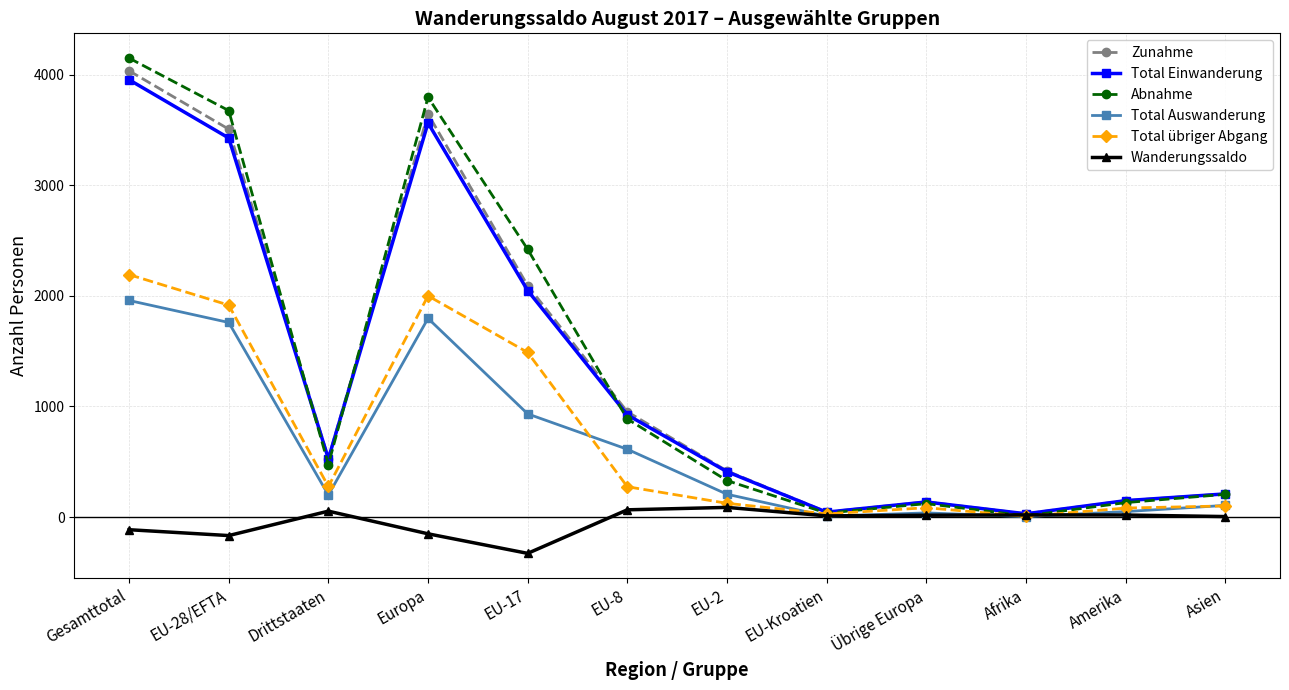

List the series in order of their peak value, highest first.

Abnahme, Zunahme, Total Einwanderung, Total übriger Abgang, Total Auswanderung, Wanderungssaldo